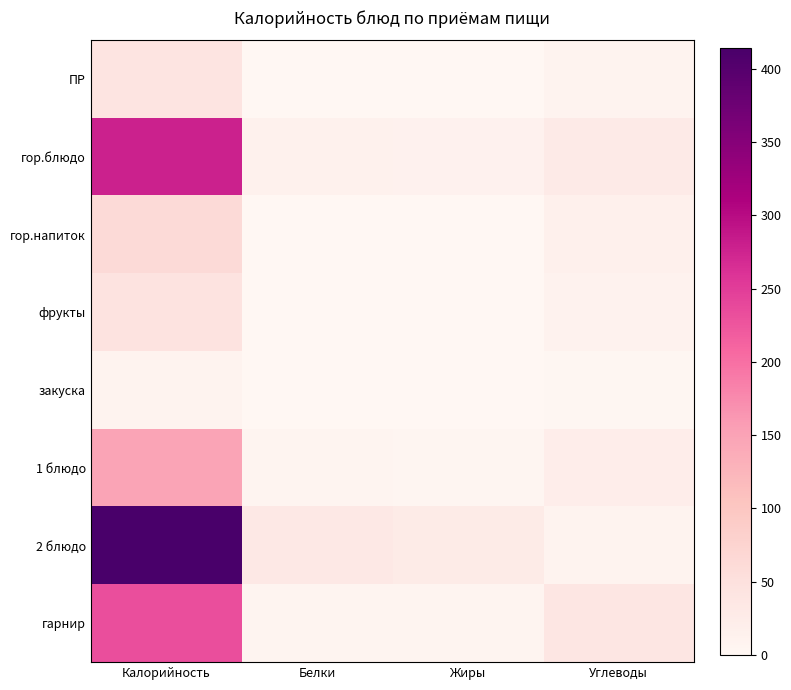

Reading left to right, what are all the values shown in this chart?

ПР: Калорийность=43.0	Белки=1.2	Жиры=0.0	Углеводы=9.5
гор.блюдо: Калорийность=278.1	Белки=13.2	Жиры=12.7	Углеводы=27.8
гор.напиток: Калорийность=62.5	Белки=0.3	Жиры=0.1	Углеводы=15.2
фрукты: Калорийность=44.4	Белки=0.4	Жиры=0.4	Углеводы=9.8
закуска: Калорийность=9.3	Белки=0.5	Жиры=0.1	Углеводы=1.7
1 блюдо: Калорийность=147.7	Белки=6.2	Жиры=4.0	Углеводы=21.7
2 блюдо: Калорийность=414.4	Белки=33.1	Жиры=27.3	Углеводы=8.8
гарнир: Калорийность=231.9	Белки=7.9	Жиры=5.0	Углеводы=38.8